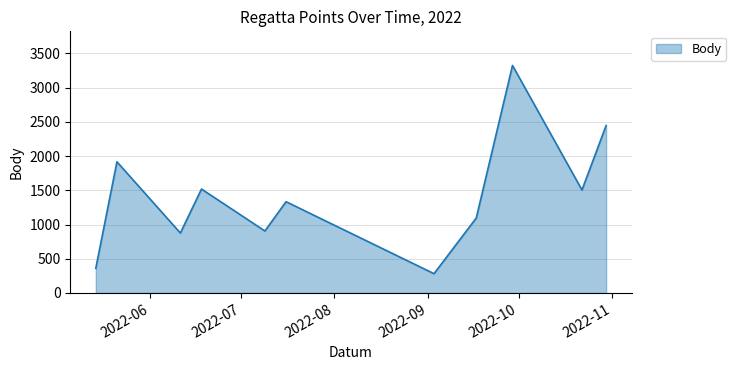

What is the smallest value displayed?

282